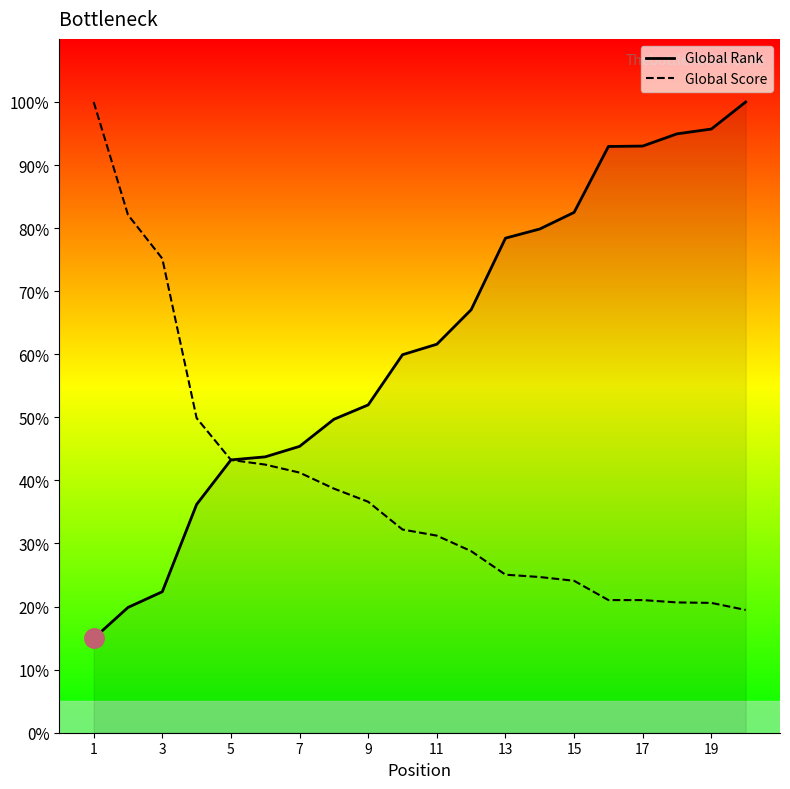

Rank the series by their average value, from lowest to highest.

Global Score, Global Rank